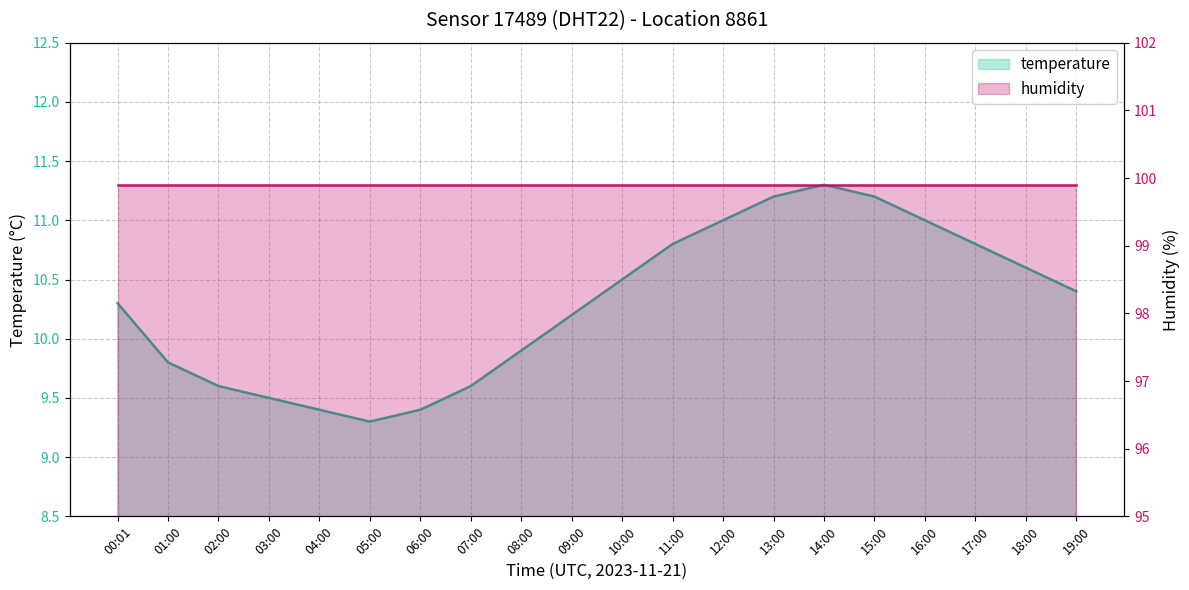

What is the total value across all series at 10:00?

110.4